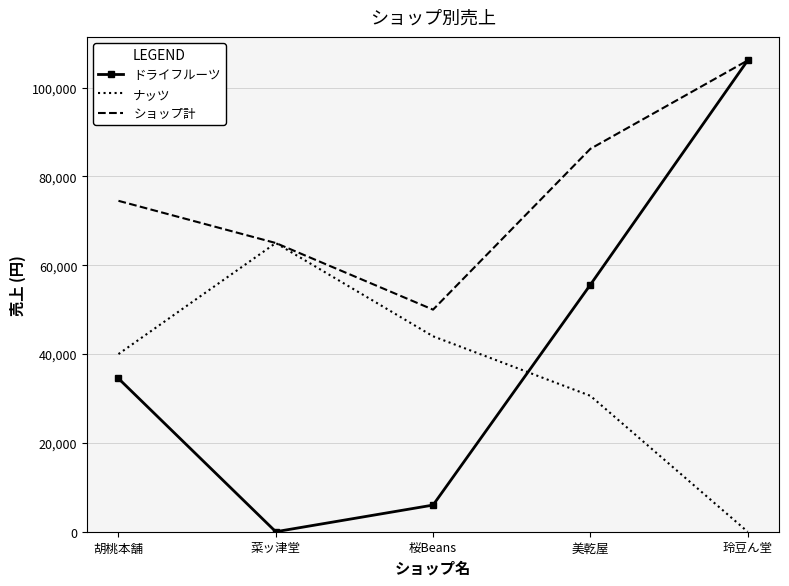

Reading left to right, list all the values displayed in this chart.

ドライフルーツ: 胡桃本舗=34500	菜ッ津堂=0	桜Beans=6000	美乾屋=55600	玲豆ん堂=106100
ナッツ: 胡桃本舗=40000	菜ッ津堂=65000	桜Beans=44000	美乾屋=30600	玲豆ん堂=0
ショップ計: 胡桃本舗=74500	菜ッ津堂=65000	桜Beans=50000	美乾屋=86200	玲豆ん堂=106100